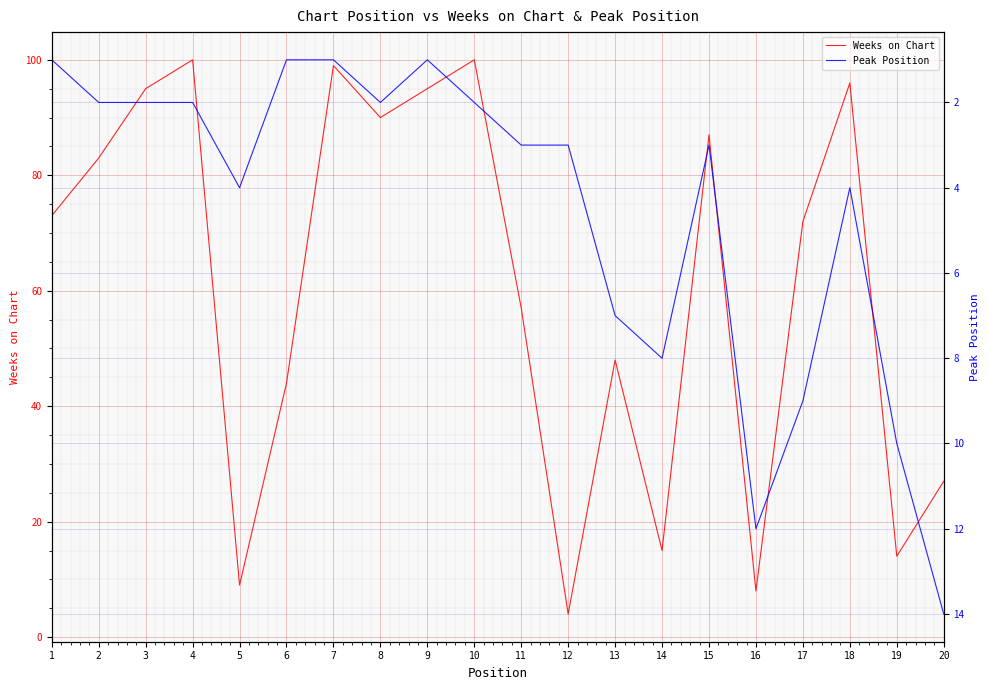

Reading left to right, transcribe all the data shown in this chart.

Weeks on Chart: 1=73	2=83	3=95	4=100	5=9	6=44	7=99	8=90	9=95	10=100	11=57	12=4	13=48	14=15	15=87	16=8	17=72	18=96	19=14	20=27
Peak Position: 1=1	2=2	3=2	4=2	5=4	6=1	7=1	8=2	9=1	10=2	11=3	12=3	13=7	14=8	15=3	16=12	17=9	18=4	19=10	20=14